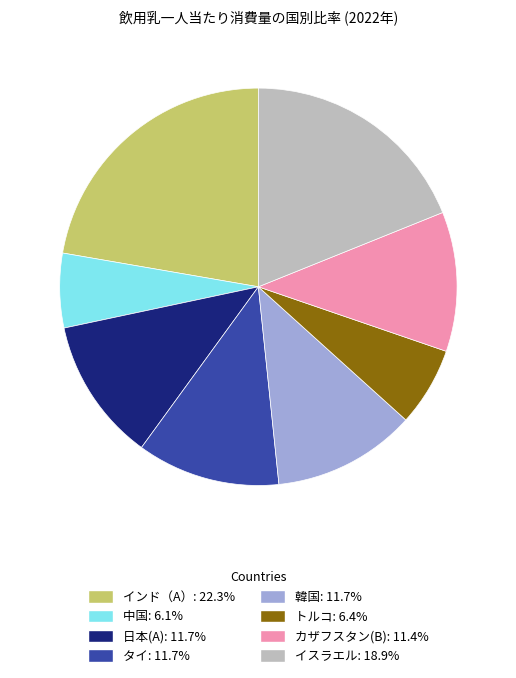

What is the ratio of the value at タイ to the value at イスラエル?

0.6